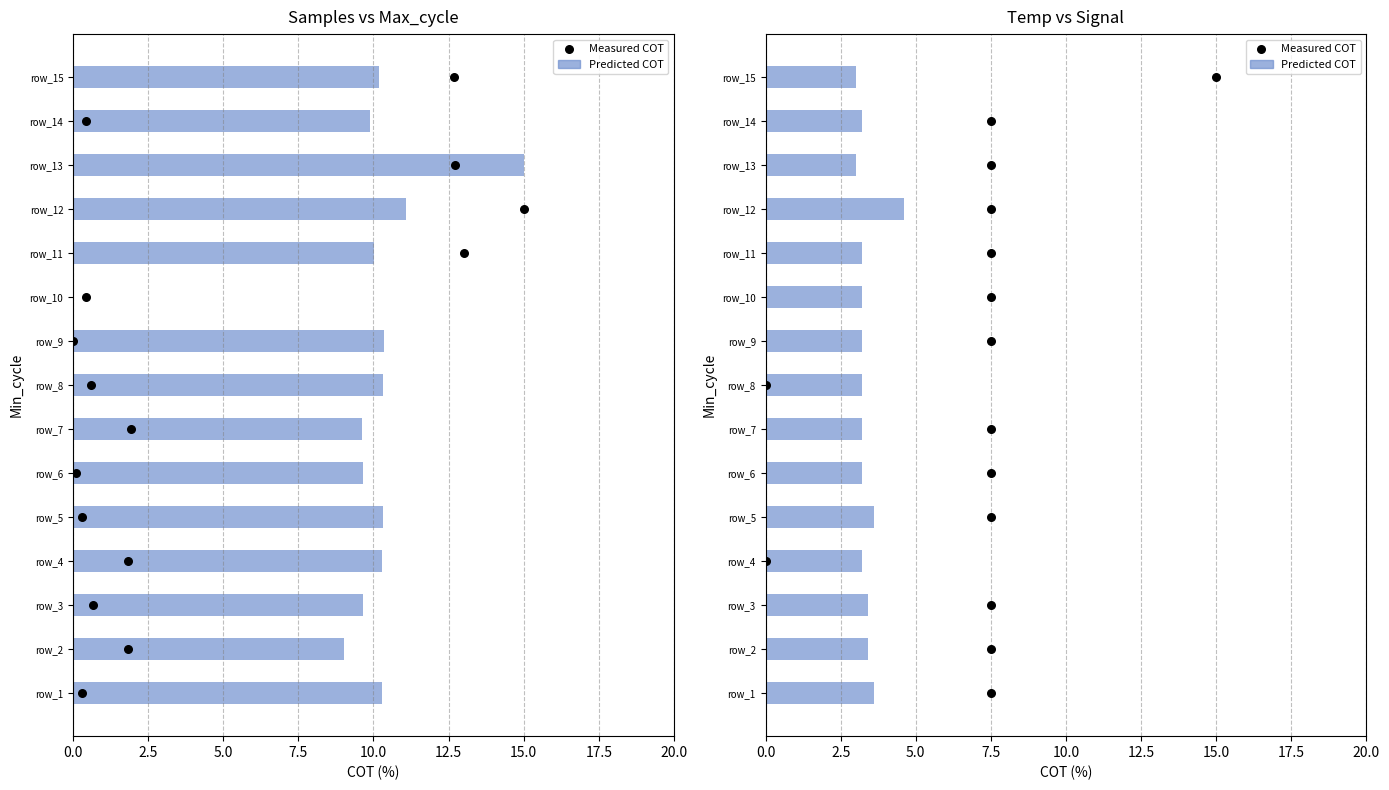

Which series has the largest Y range (max minus min)?

Measured COT